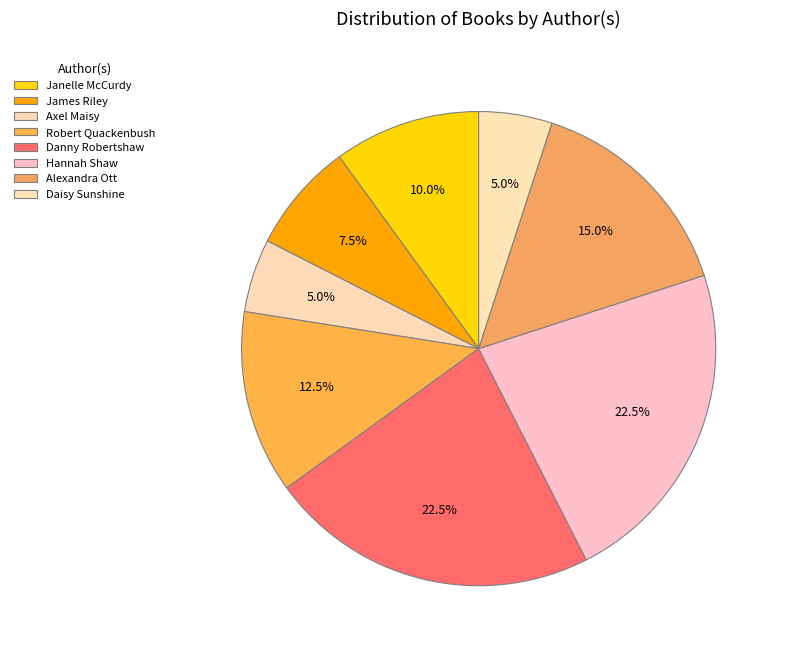

Does Hannah Shaw account for over 50% of the chart?

No